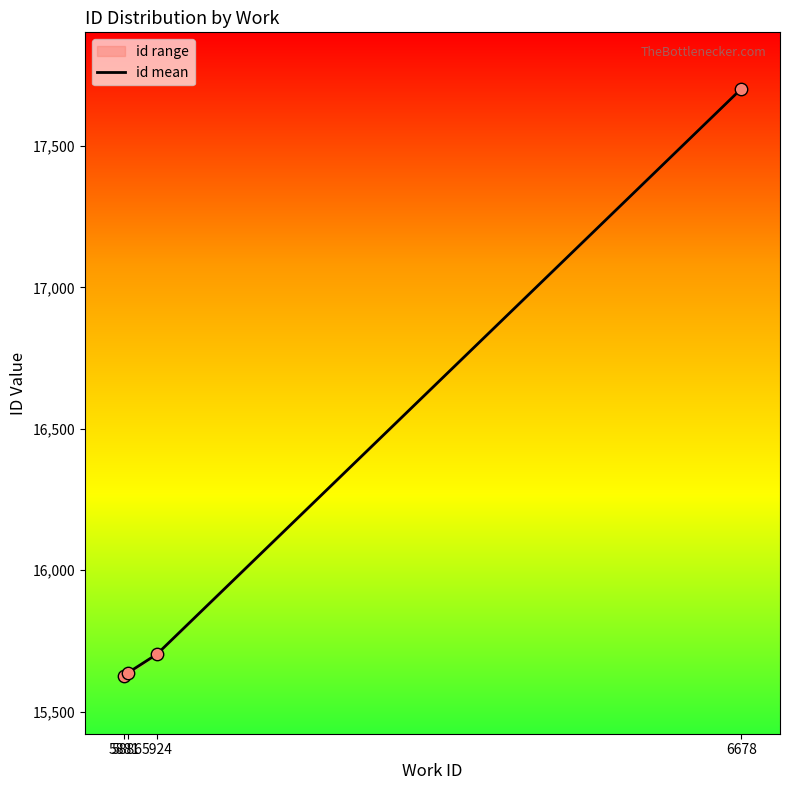

What is the change in value from 5924 to 6678?

+1998.7